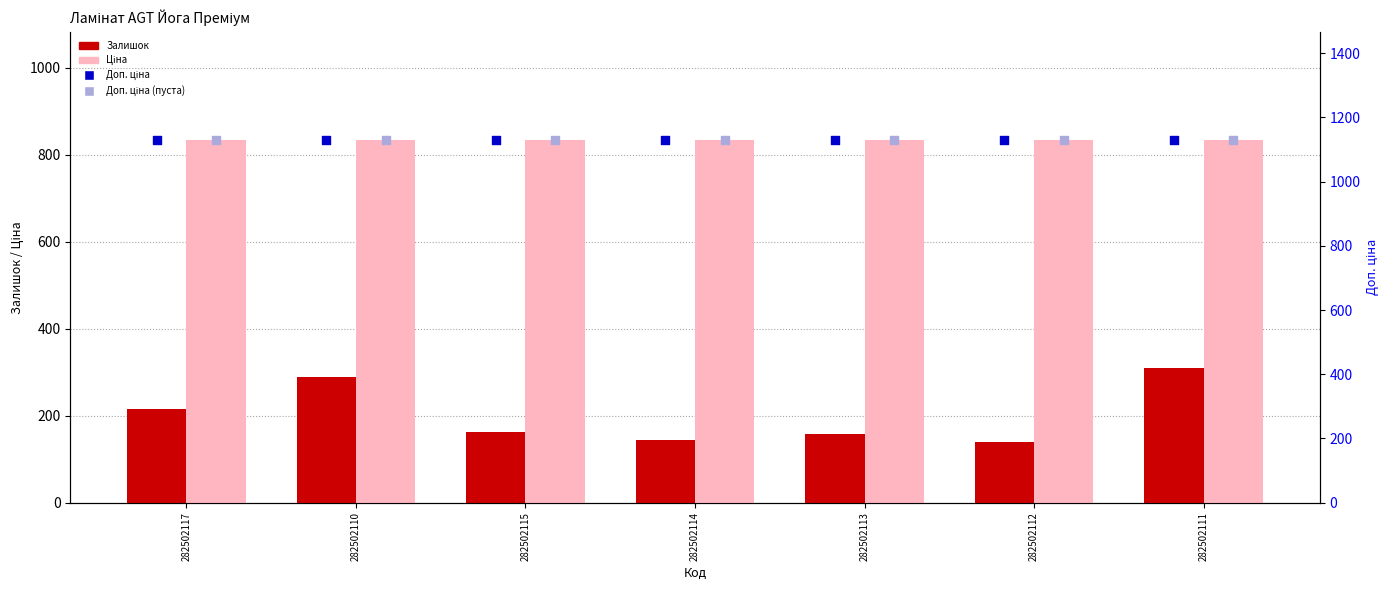

Which series reaches the maximum Y coordinate?

Доп. ціна